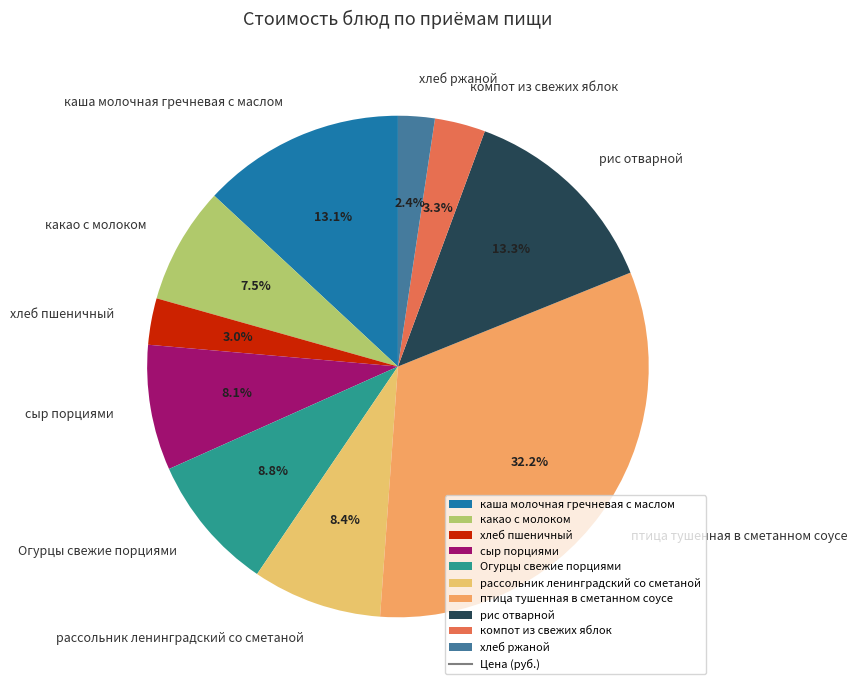

Does Огурцы свежие порциями represent more than half of the total?

No